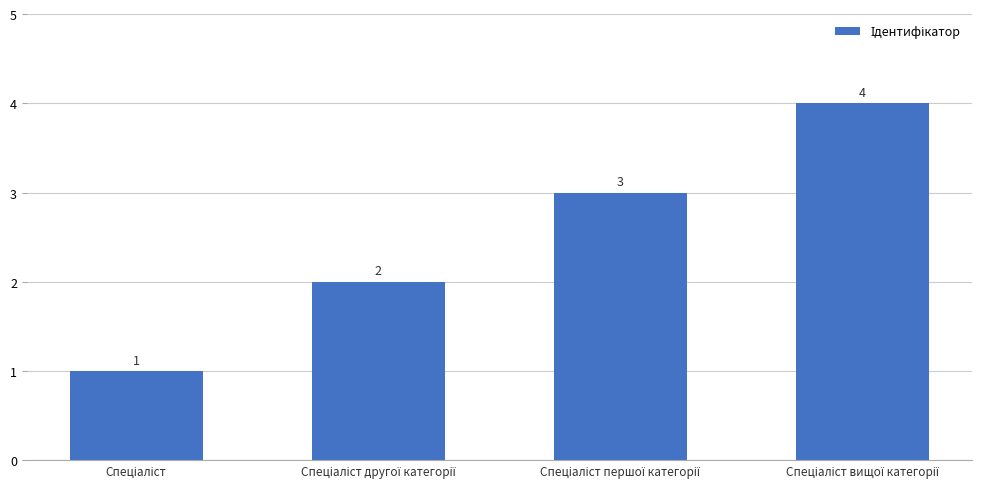

What is the sum of all values?

10